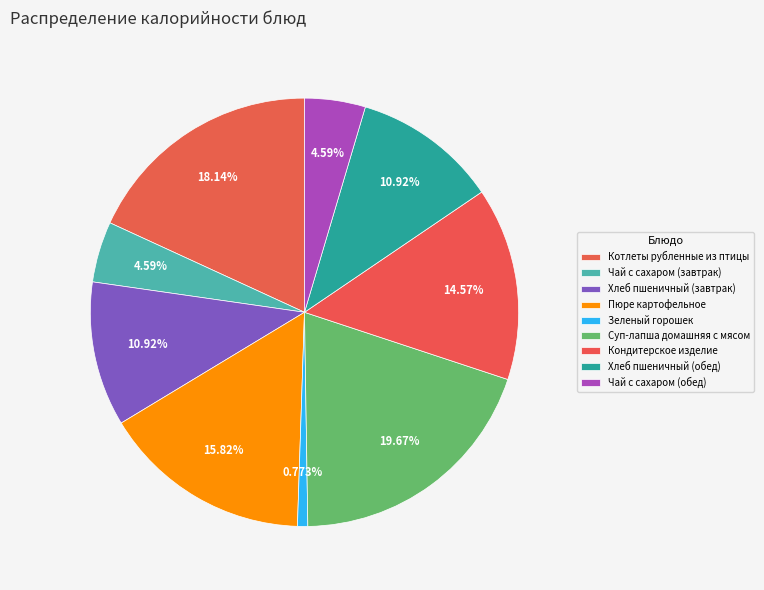

True or false: Чай с сахаром (завтрак) accounts for 13% of the total.

False